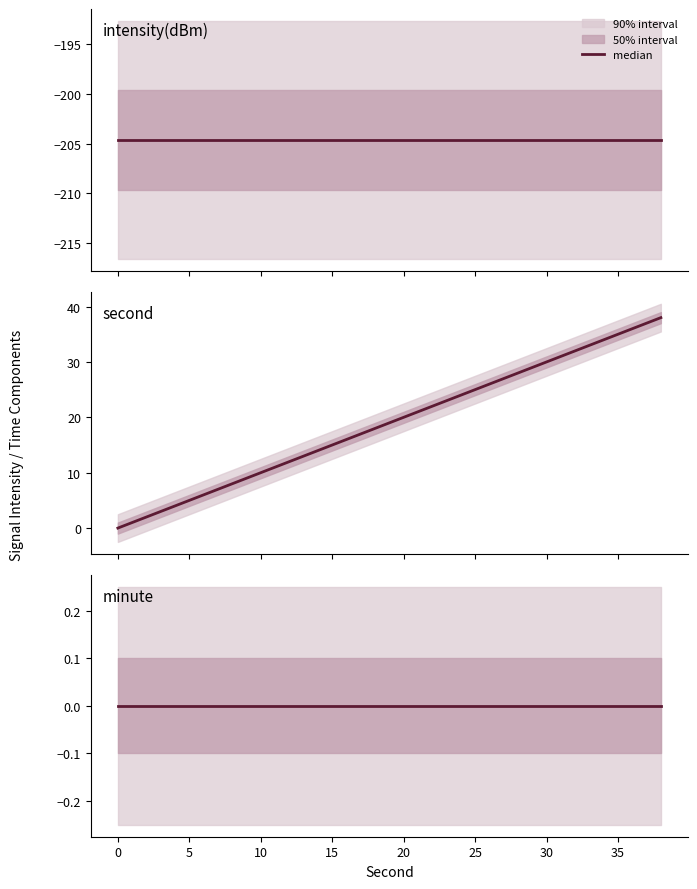

The value of intensity_mean at 36 is -293.5. True or false?

False